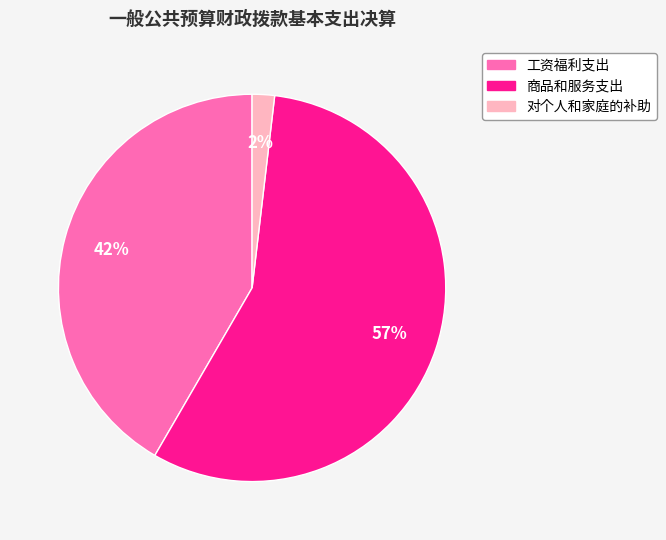

To the nearest percent, what is the average slice percentage?

33%